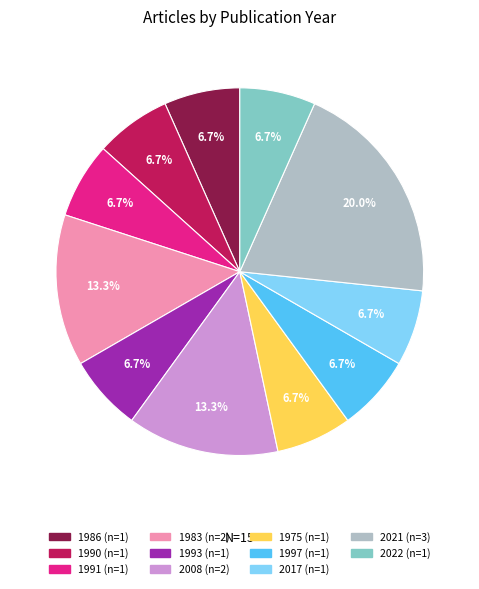

Does any single category account for the majority?

No